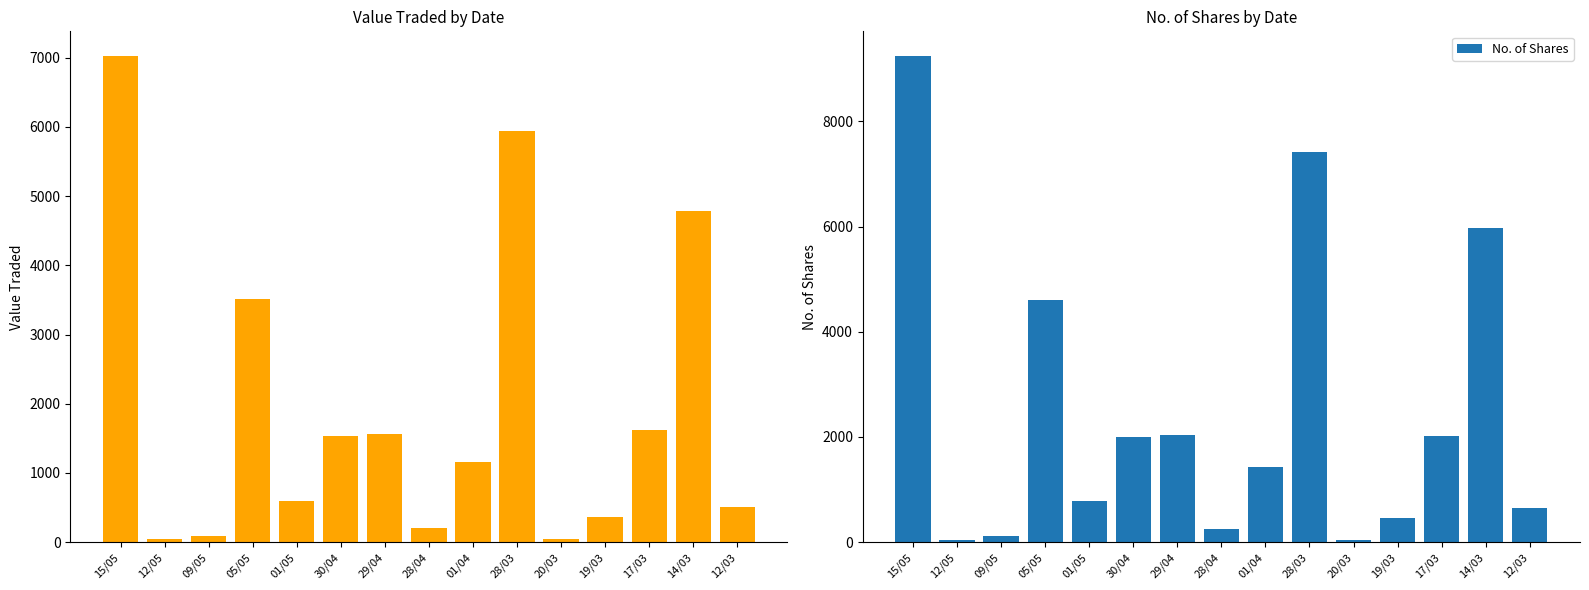

Which series has the largest total across all categories?

No. of Shares